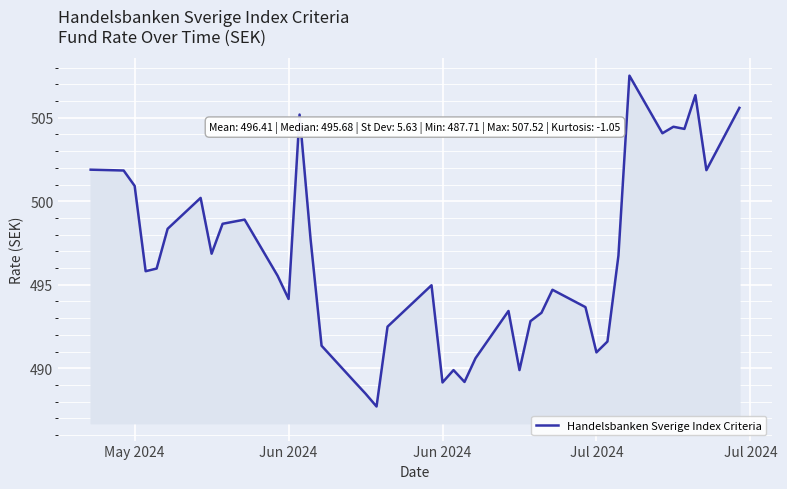

What is the difference between the maximum and minimum values?

19.8